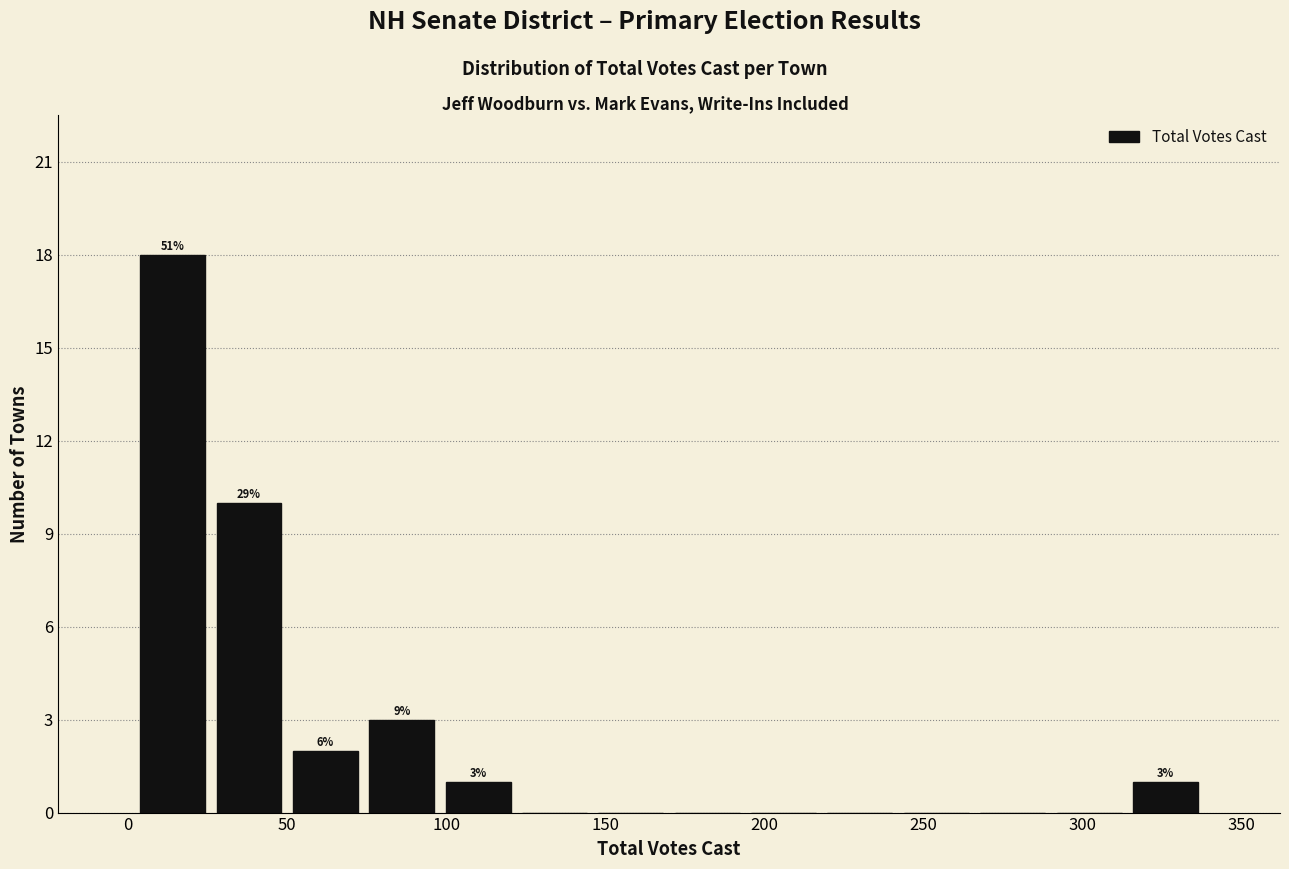

Over which range of the x-axis is the bar tallest?

2 to 26